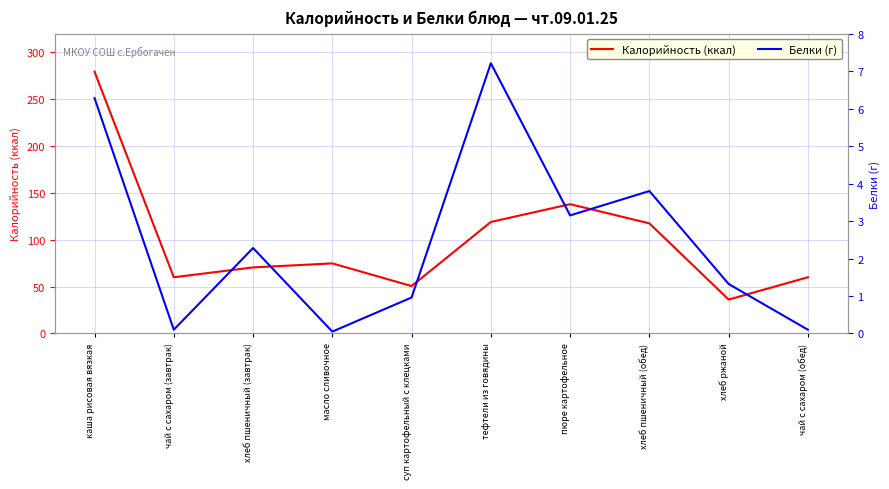

What is the sum of all Калорийность (ккал) values?

1006.0